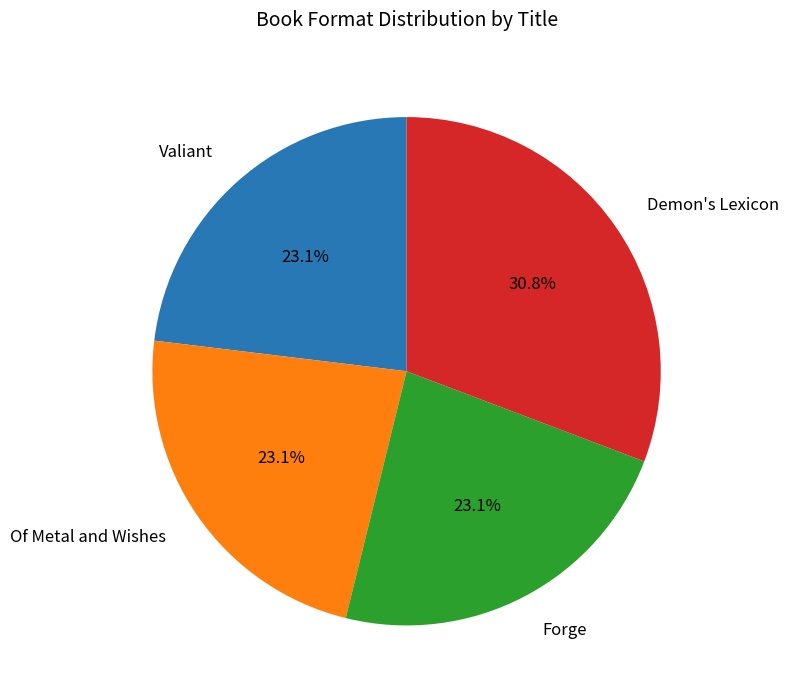

Which category has the biggest portion of the pie?

Demon's Lexicon